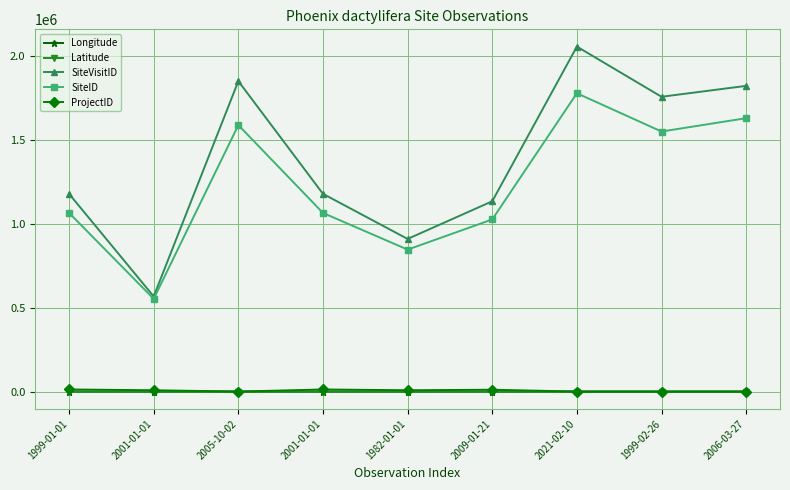

How many values in the SiteID series are below 1064979?

4